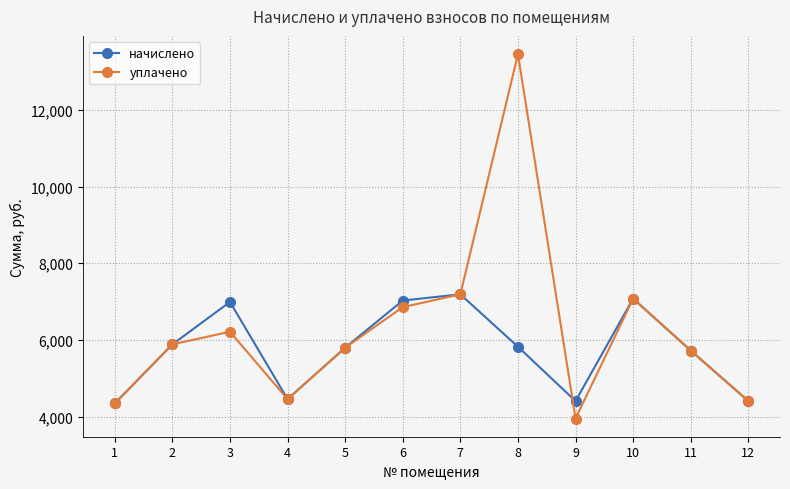

What is the value of the начислено point at the 10th from the left?

7079.4